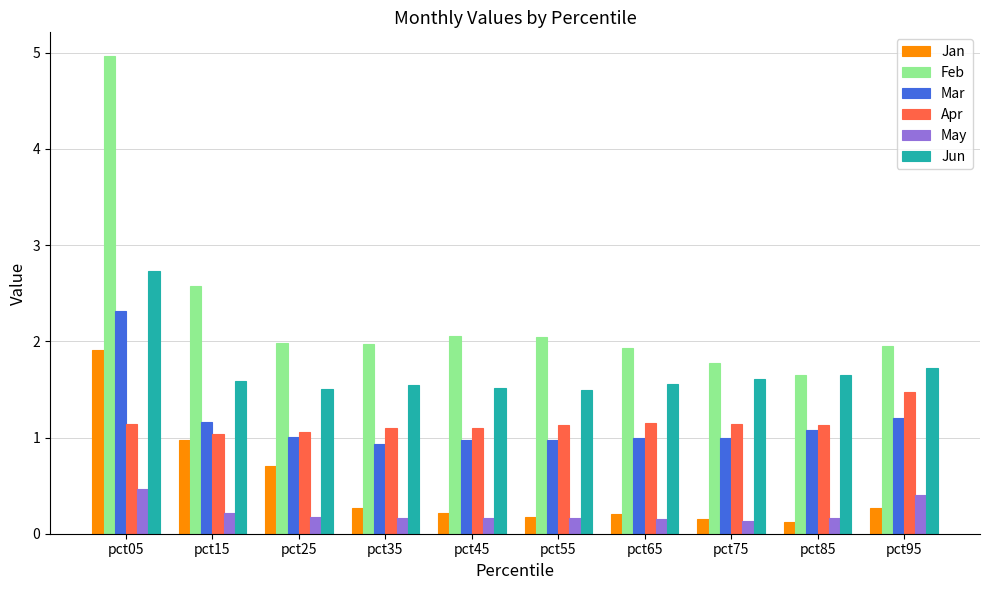

What is the minimum value for Apr?

1.0